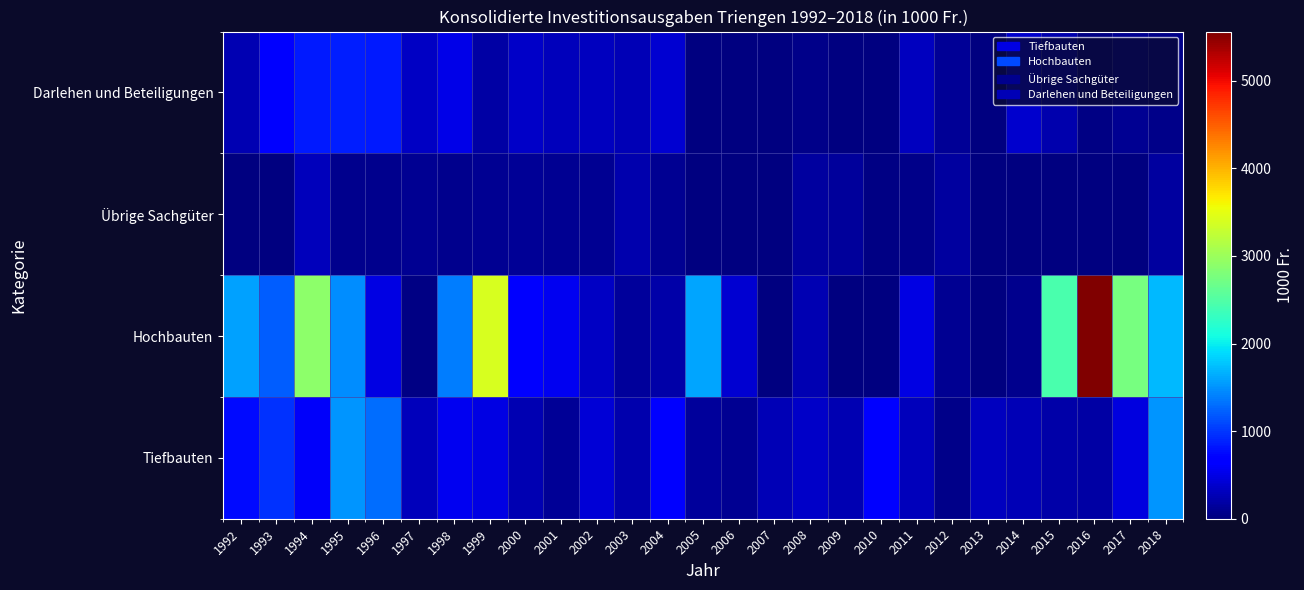

At how many categories does at least one series exceed 5043?

1